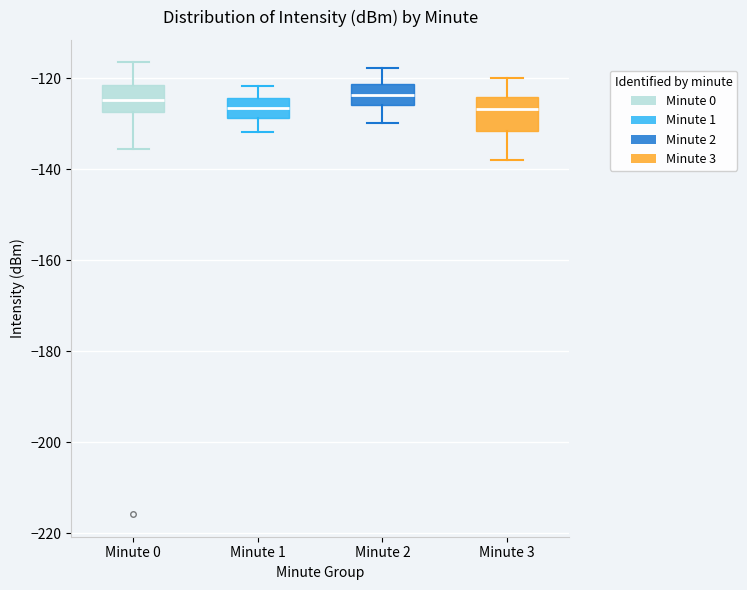

Reading left to right, transcribe this box plot: for each box, give where its median line is, the range the box spans, and where its two whiskers end, as read against the y-axis. The values are not printed on the chart, so give them approximately, as read against the axis.

Minute 0: median -124, box -128 to -122, whiskers -136 to -116
Minute 1: median -126, box -128 to -124, whiskers -132 to -122
Minute 2: median -124, box -126 to -122, whiskers -130 to -118
Minute 3: median -126, box -132 to -124, whiskers -138 to -120